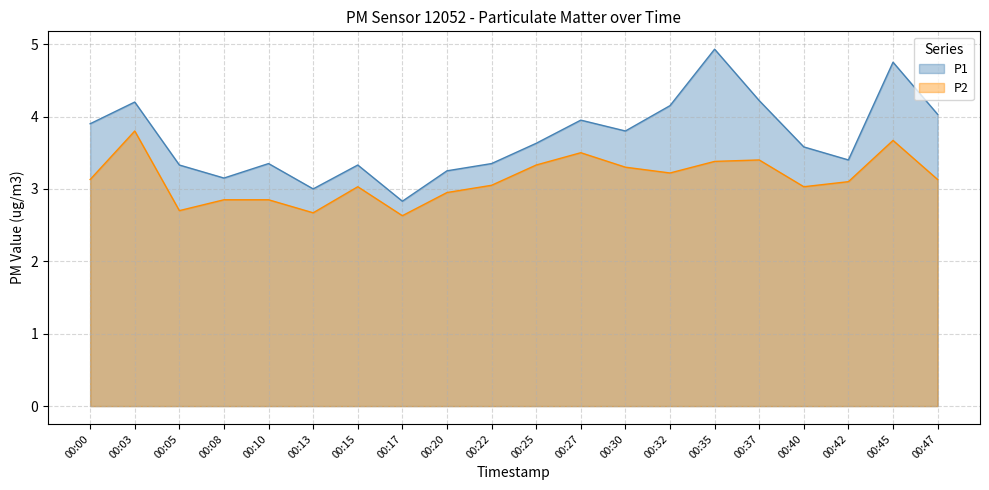

True or false: P2 and P1 cross at least once.

False